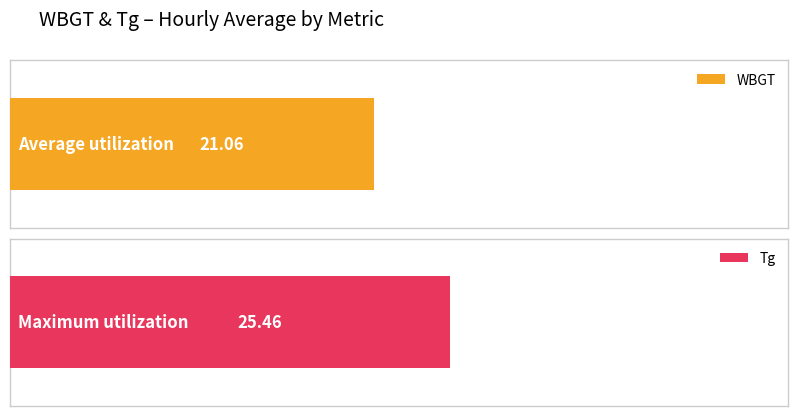

Is the value of WBGT at 24:00 greater than the value of Tg at 15:00?

No